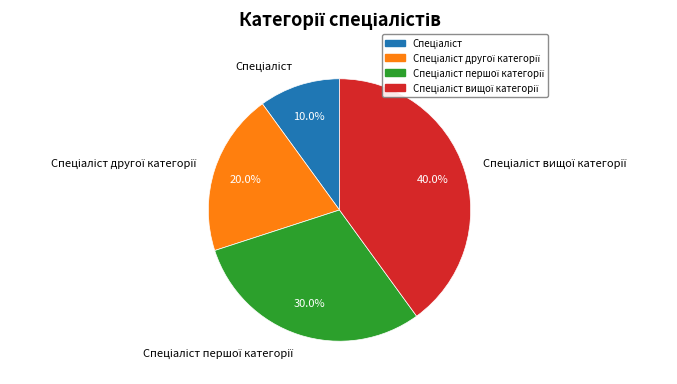

How many slices are in this pie chart?

4